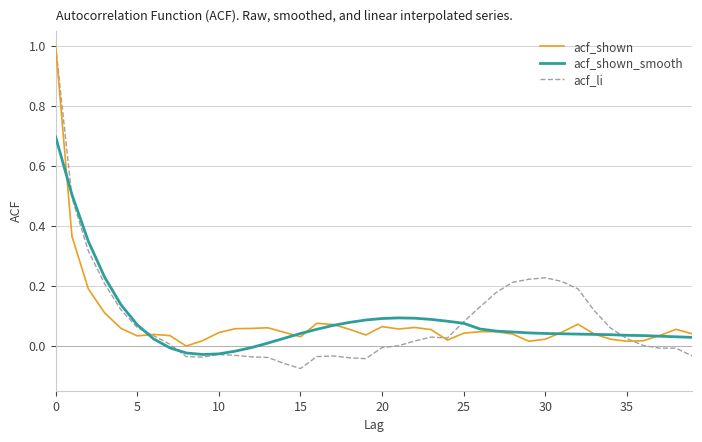

What is the highest value of the acf_li series?

1.0